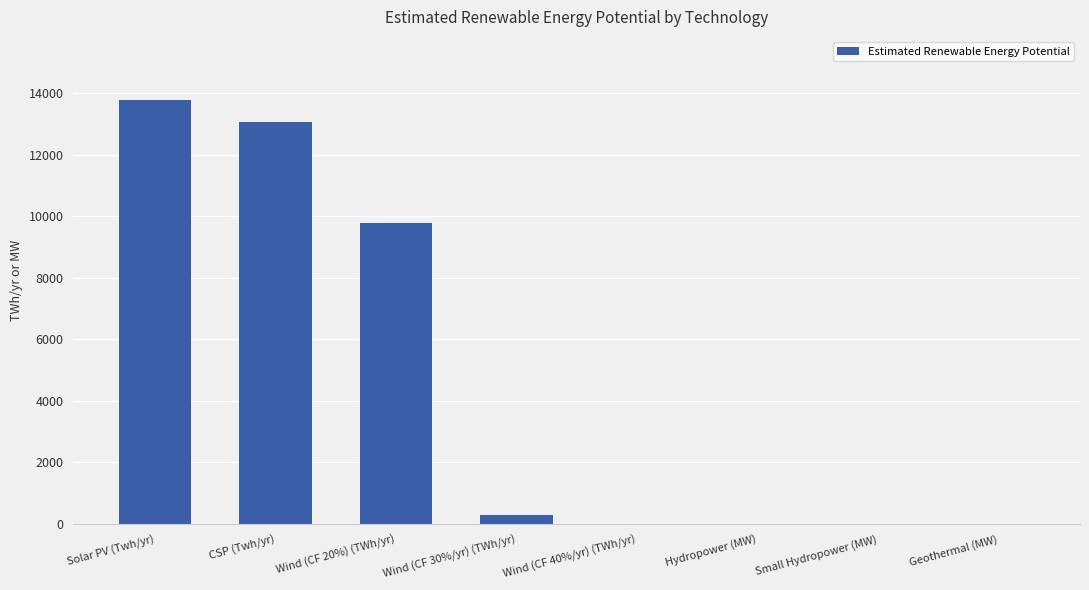

What is the change in value from Wind (CF 30%/yr) (TWh/yr) to Small Hydropower (MW)?

-302